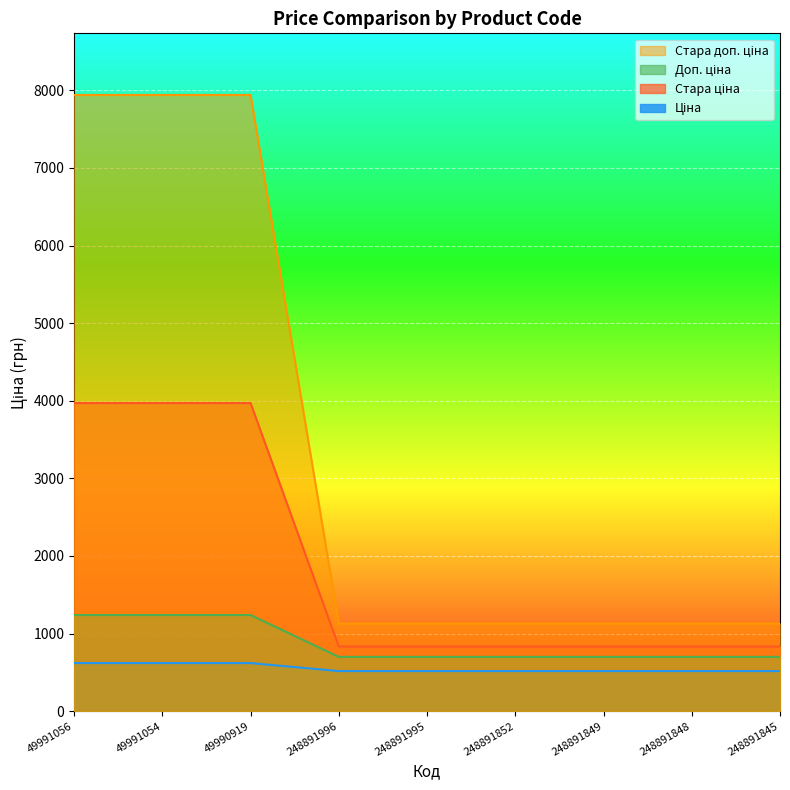

What position from the left is 248891845?

9